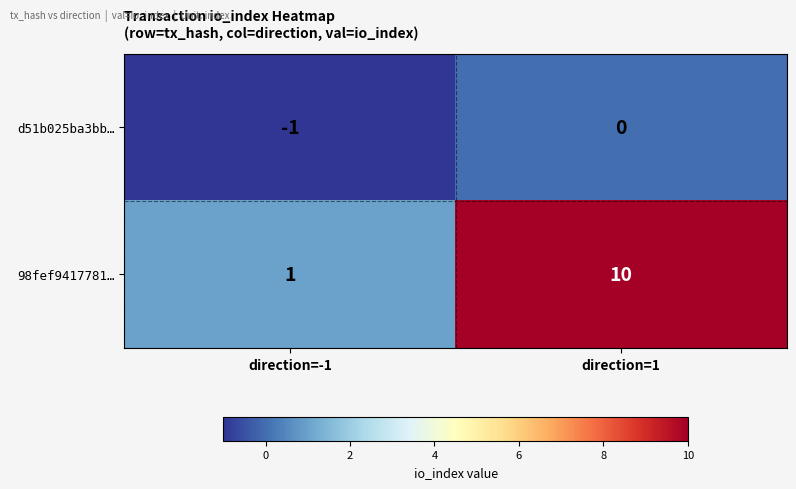

At which category is the sum across all series the highest?

direction=1